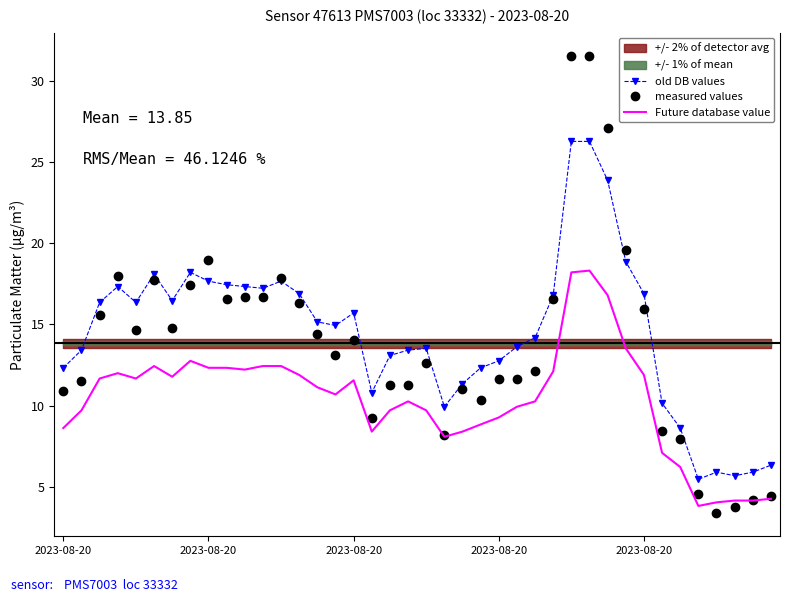

How many lines are shown in the chart?

3